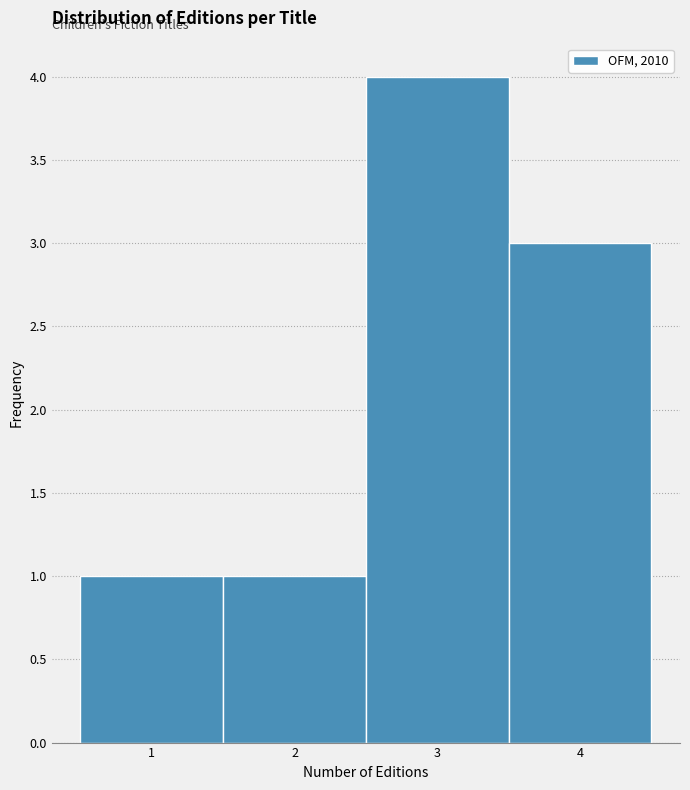

Which range on the x-axis has the tallest bar?

2.5 to 3.5